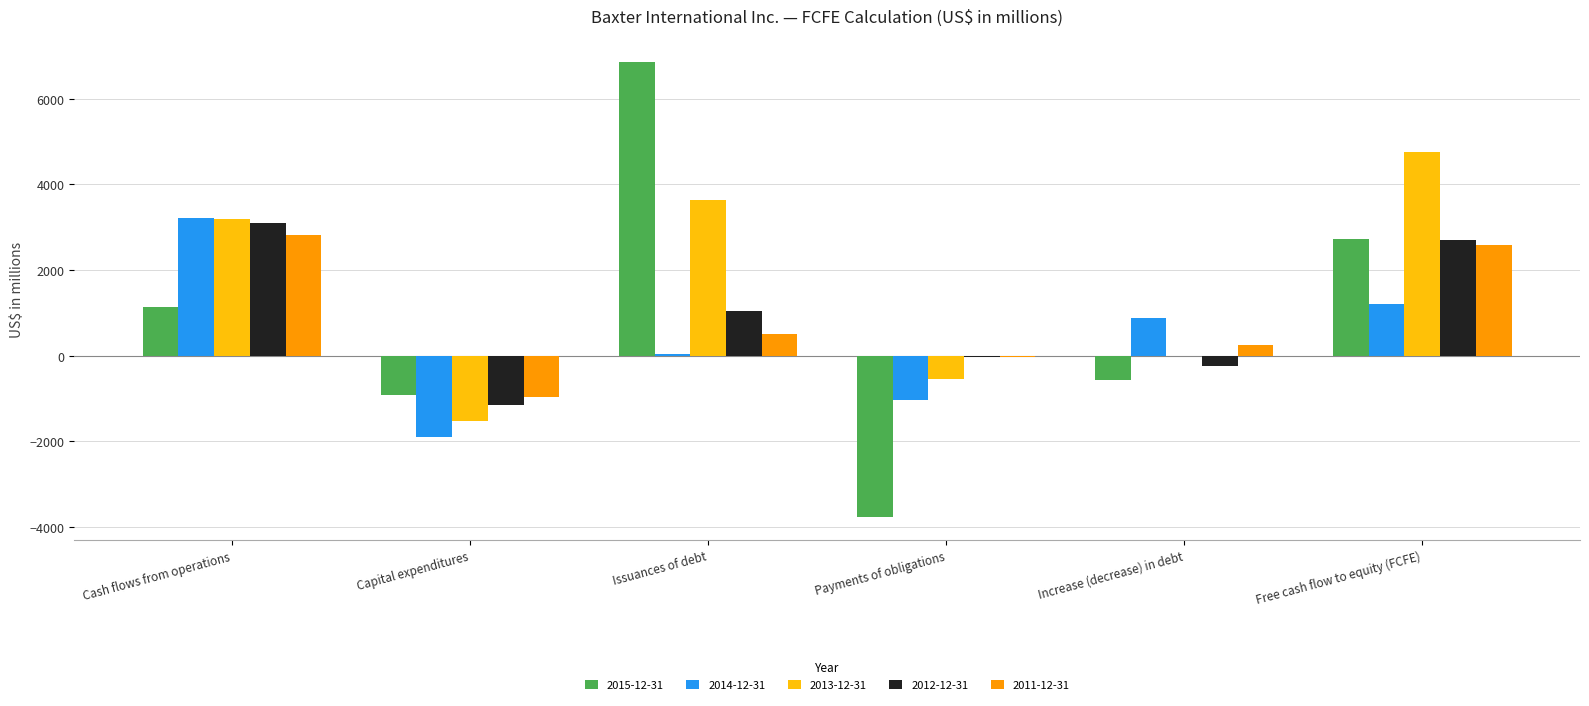

How many groups of bars are there?

6